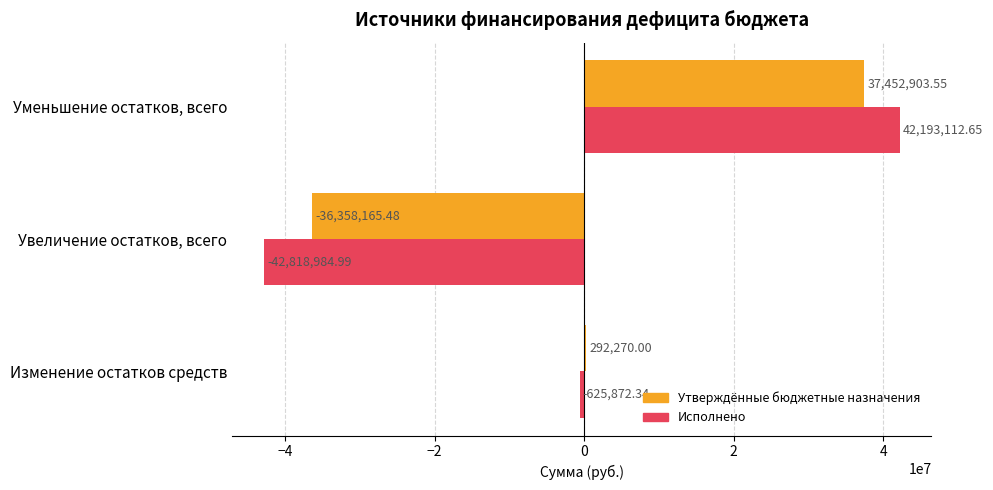

How many values in the Исполнено series exceed -625872?

1